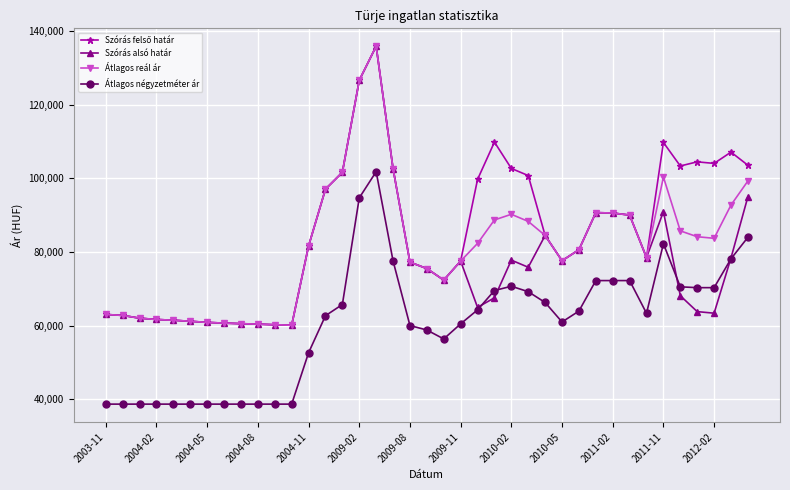

What is the smallest value displayed?

38647